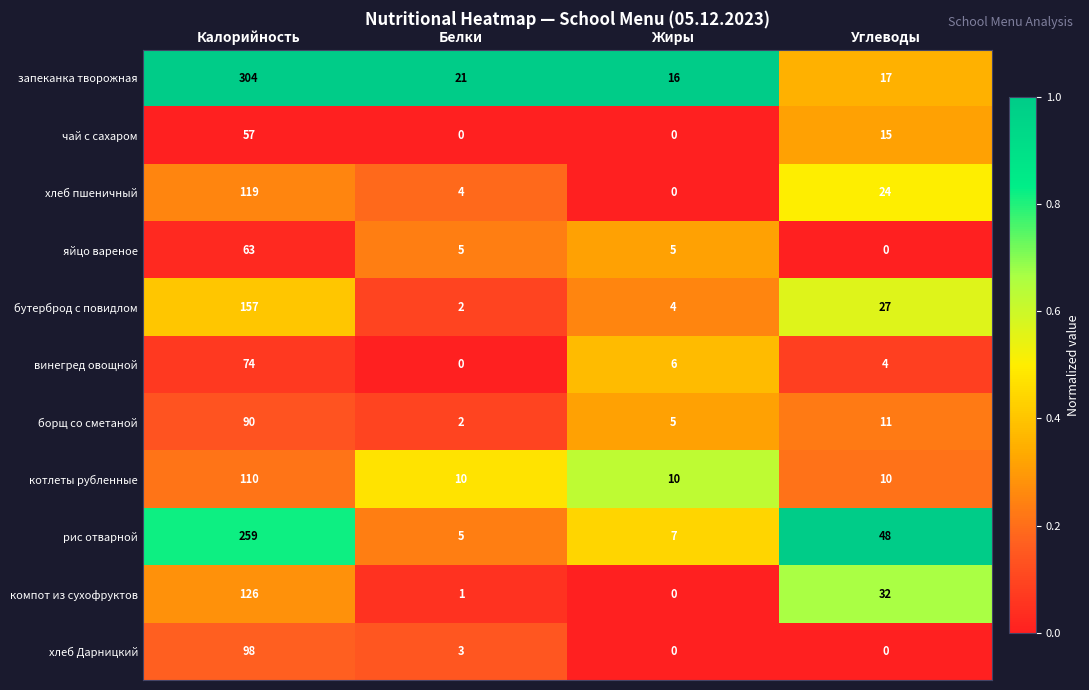

What is the difference between the maximum and minimum values in the хлеб Дарницкий series?

98